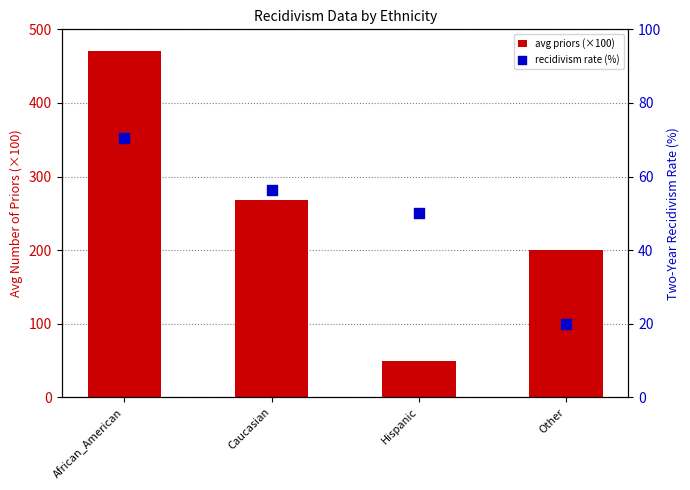

What is the total value across all series at Caucasian?

325.0